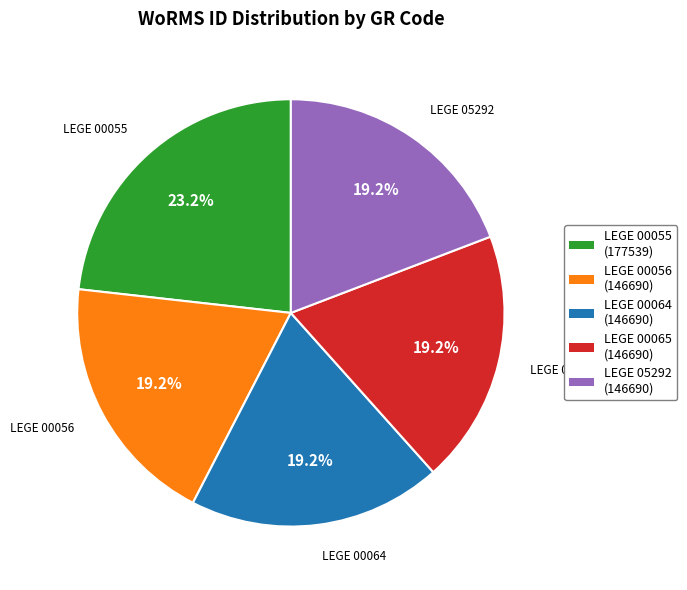

Is it true that LEGE 00055 is 23% of the pie?

True